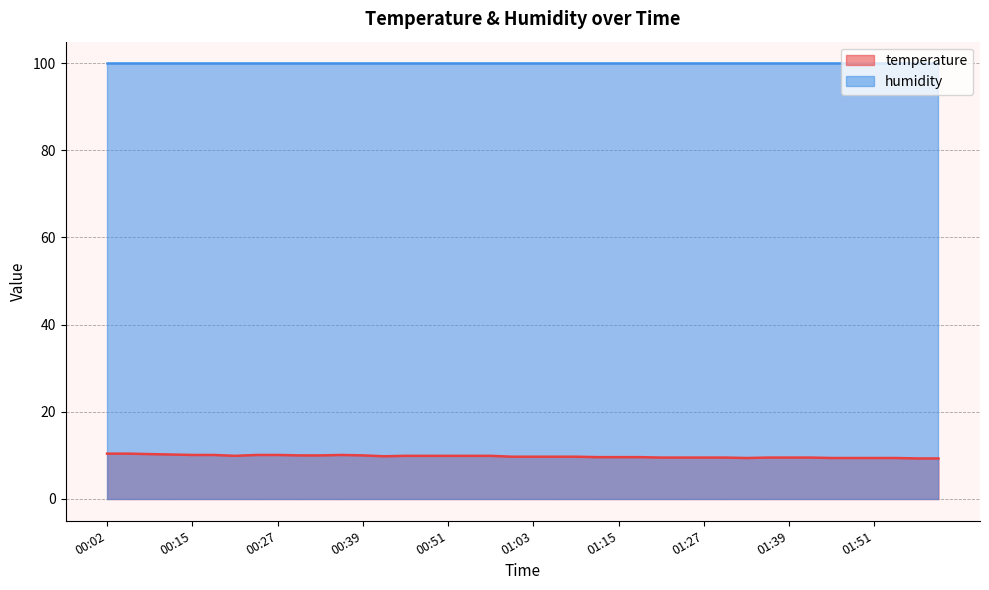

What is the label of the 18th point from the left?

00:54